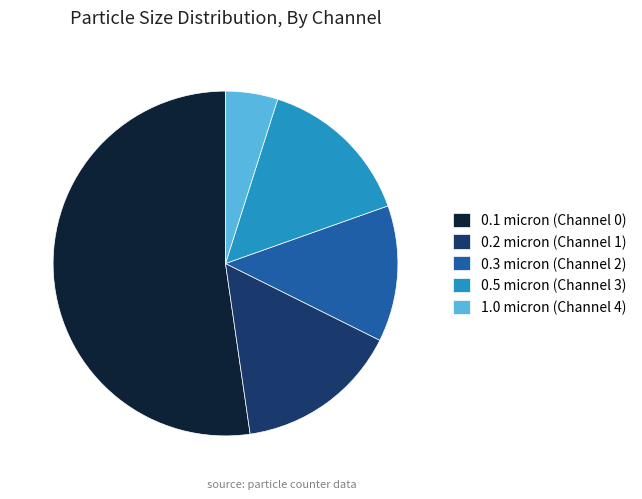

True or false: 0.5 micron (Channel 3) accounts for 15% of the total.

True